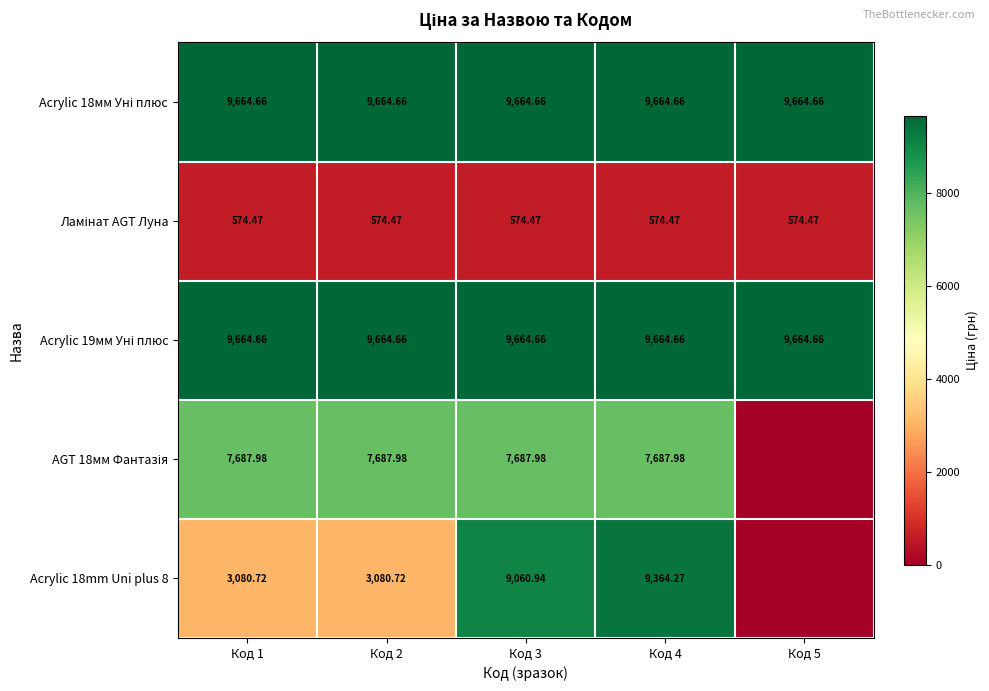

What is the sum of the Acrylic 18mm Uni plus 8 values at Код 2 and Код 1?

6161.4